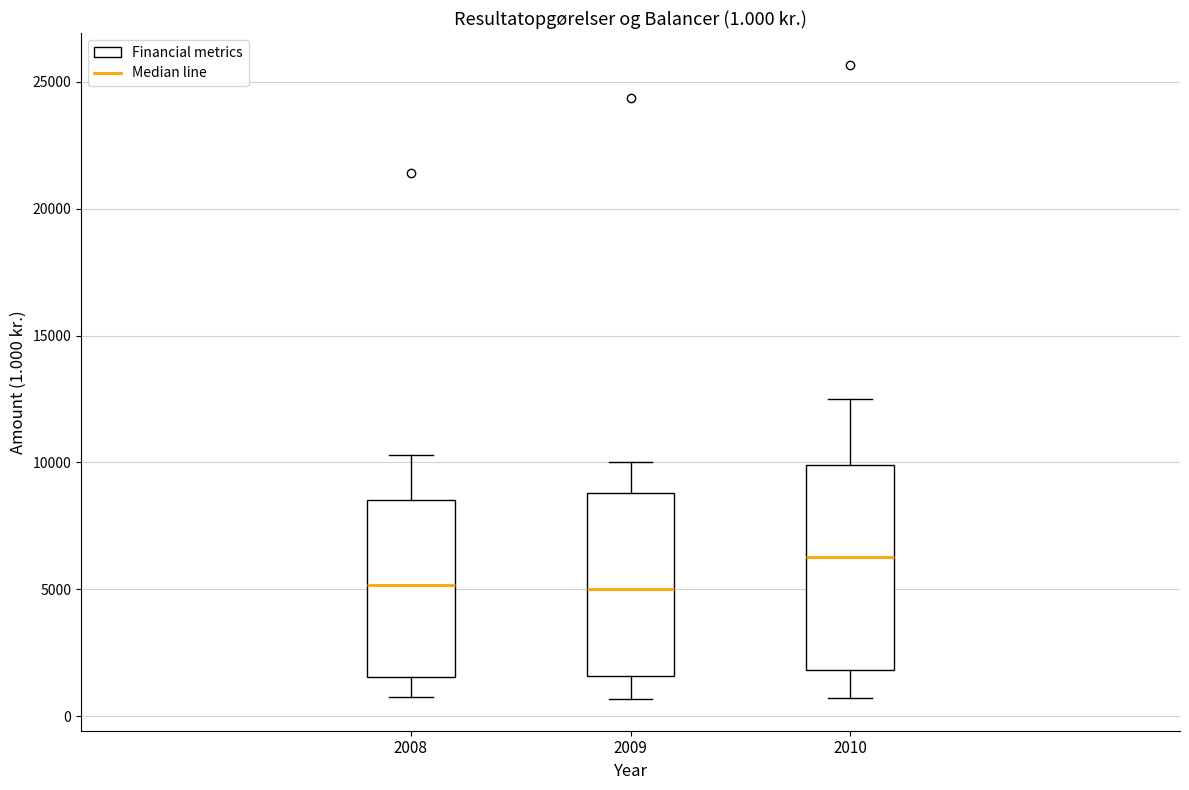

Comparing the boxes themselves (not the whiskers), which one is the tallest?

2010